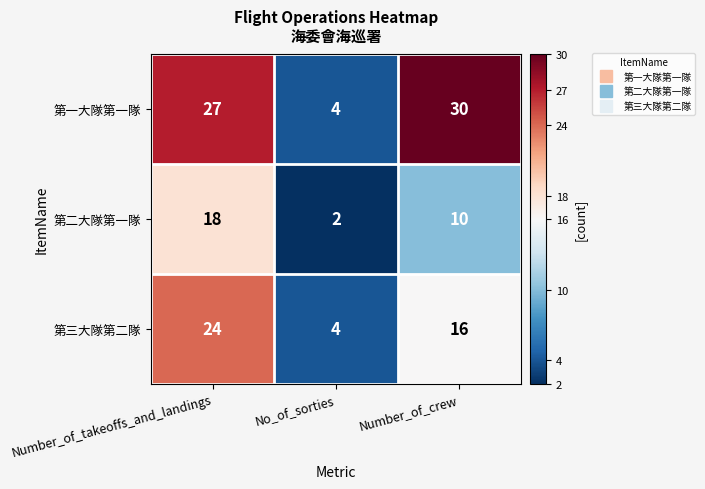

The value of 第一大隊第一隊 at No_of_sorties is 2. True or false?

False